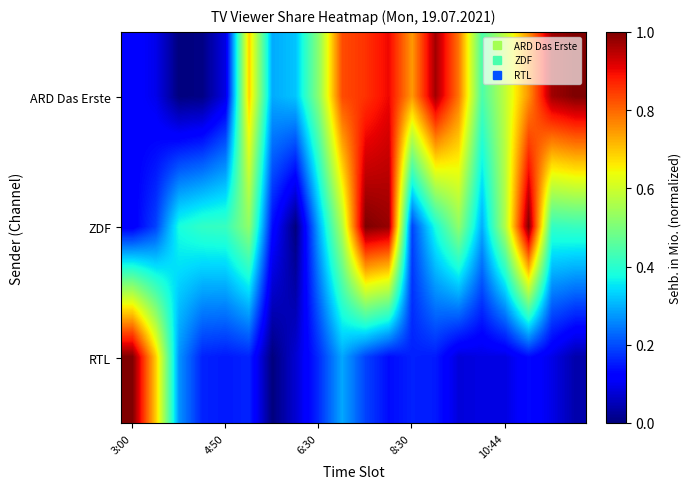

Reading right to left, list all the values displayed in this chart.

ARD Das Erste: 1.0	1.0	0.8	0.6	0.4	0.8	1.0	0.7	0.9	0.9	0.8	0.5	0.3	0.3	0.7	0.1	0.0	0.0	0.1	0.1
ZDF: 0.4	0.4	1.0	0.6	0.3	0.5	0.4	0.2	1.0	1.0	0.6	0.3	0.0	0.1	0.5	0.4	0.4	0.4	0.2	0.1
RTL: 0.0	0.1	0.1	0.1	0.1	0.1	0.2	0.2	0.1	0.2	0.3	0.2	0.1	0.0	0.2	0.1	0.2	0.3	0.7	1.0